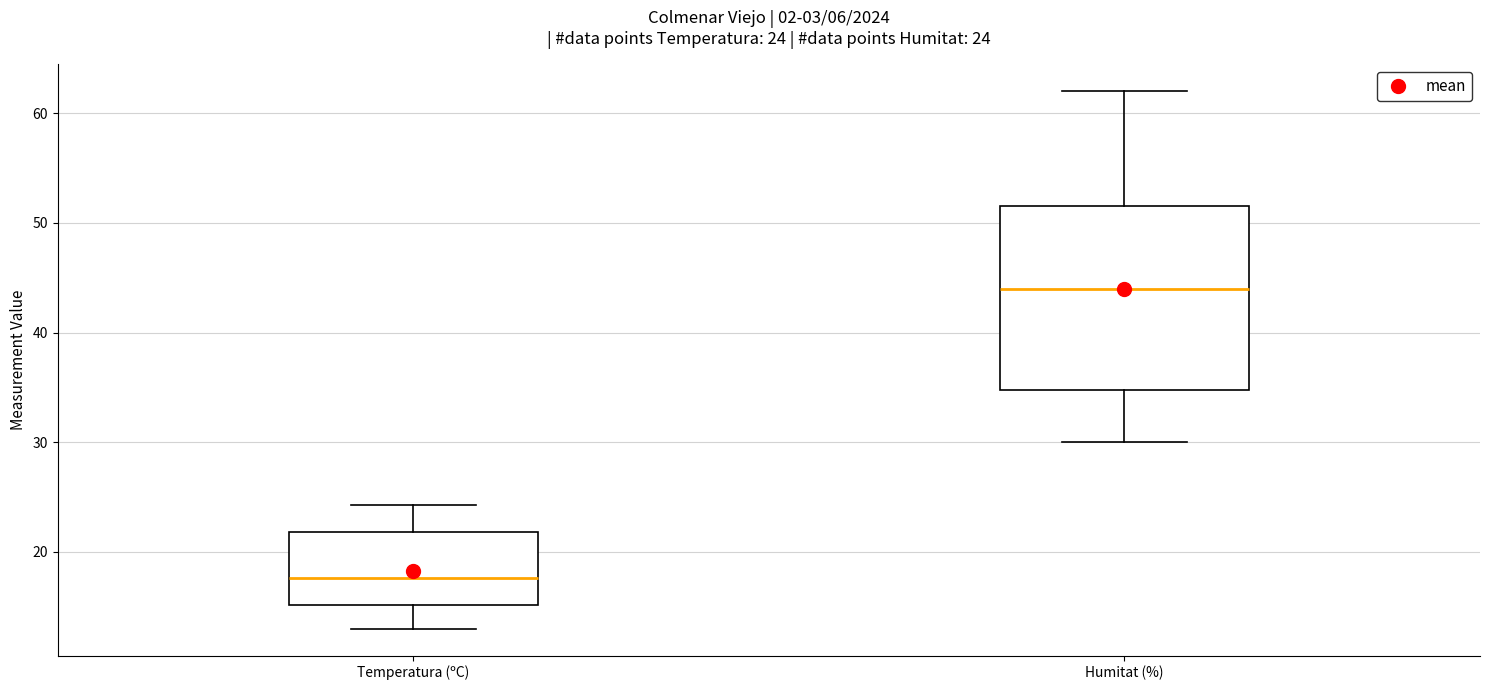

Which box is the tallest, from its lower edge to its upper edge?

Humitat (%)